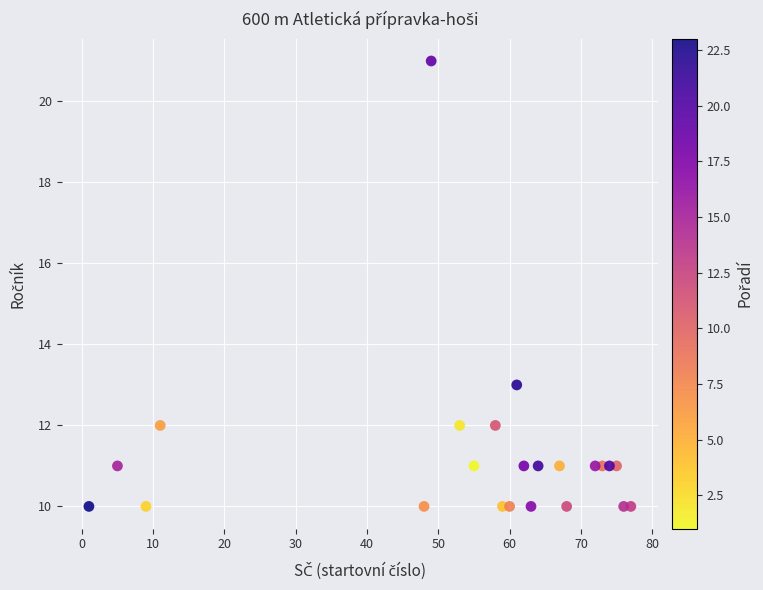

What Y value in the scatter plot is closest to 15?

13